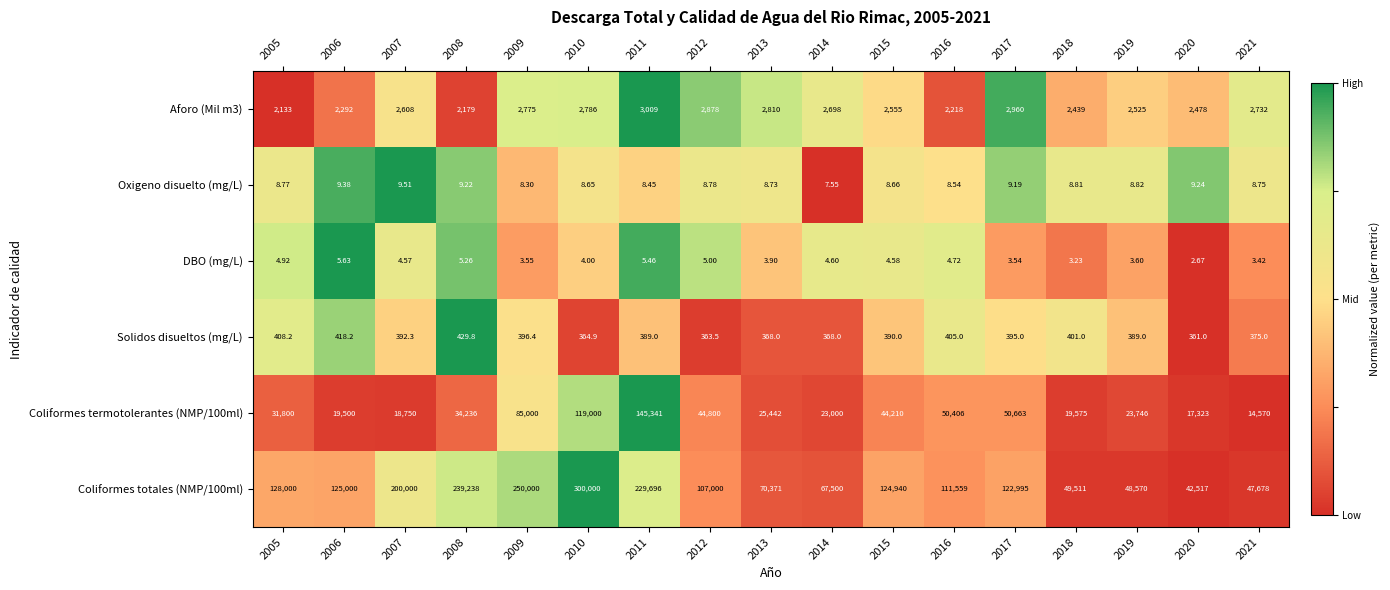

Is the value of Solidos disueltos (mg/L) at 2007 greater than the value of DBO (mg/L) at 2007?

Yes